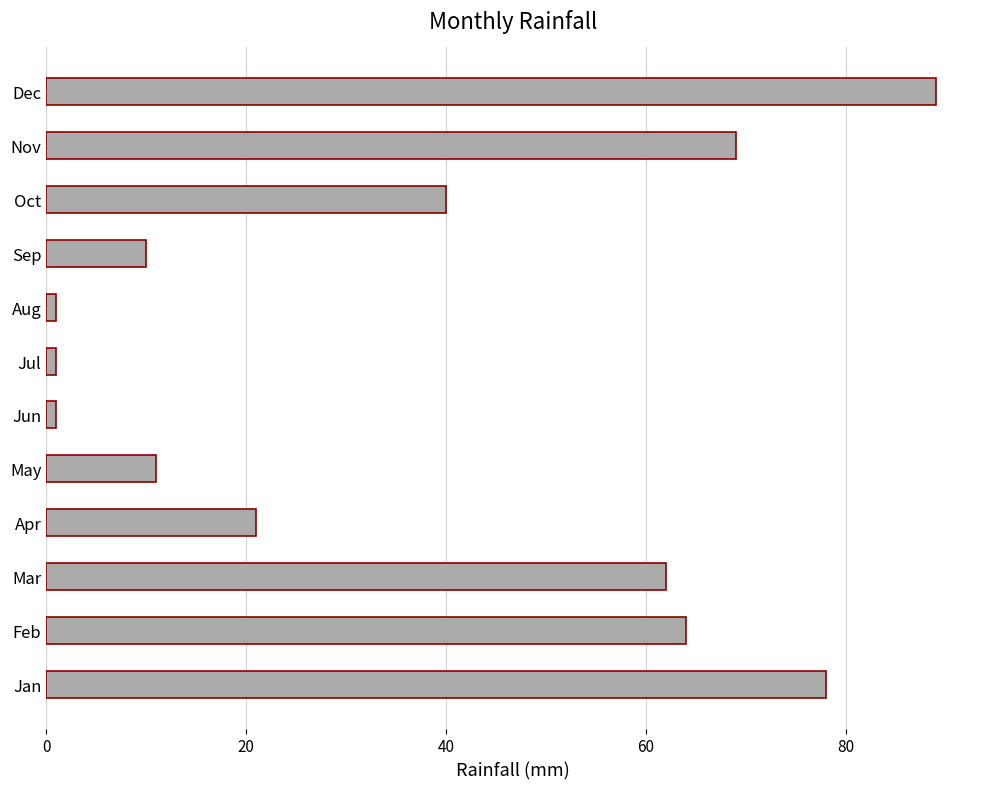

What is the maximum value shown in the chart?

89